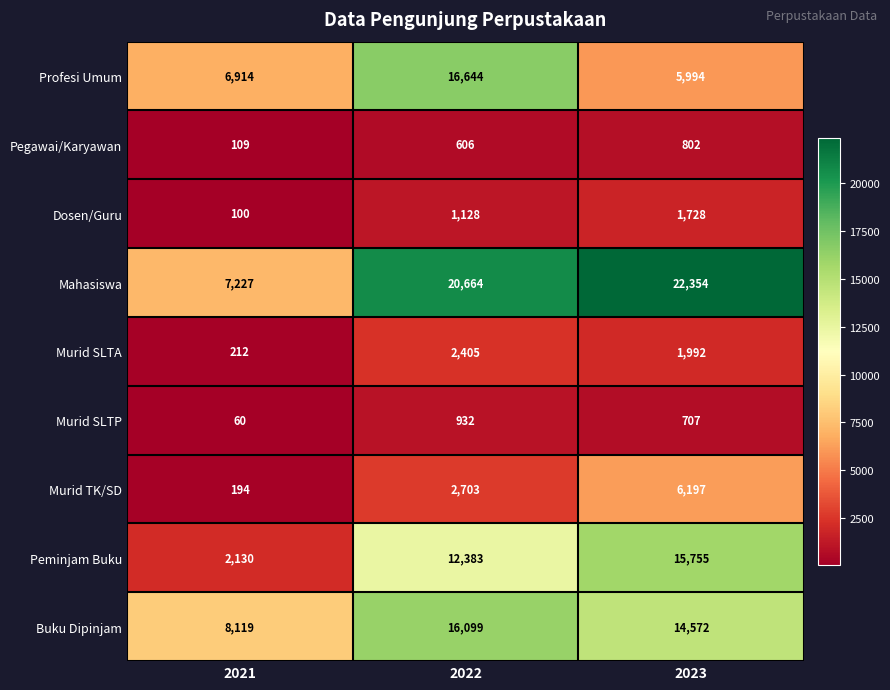

Reading left to right, transcribe all the data shown in this chart.

Profesi Umum: 2021=6914	2022=16644	2023=5994
Pegawai/Karyawan: 2021=109	2022=606	2023=802
Dosen/Guru: 2021=100	2022=1128	2023=1728
Mahasiswa: 2021=7227	2022=20664	2023=22354
Murid SLTA: 2021=212	2022=2405	2023=1992
Murid SLTP: 2021=60	2022=932	2023=707
Murid TK/SD: 2021=194	2022=2703	2023=6197
Peminjam Buku: 2021=2130	2022=12383	2023=15755
Buku Dipinjam: 2021=8119	2022=16099	2023=14572